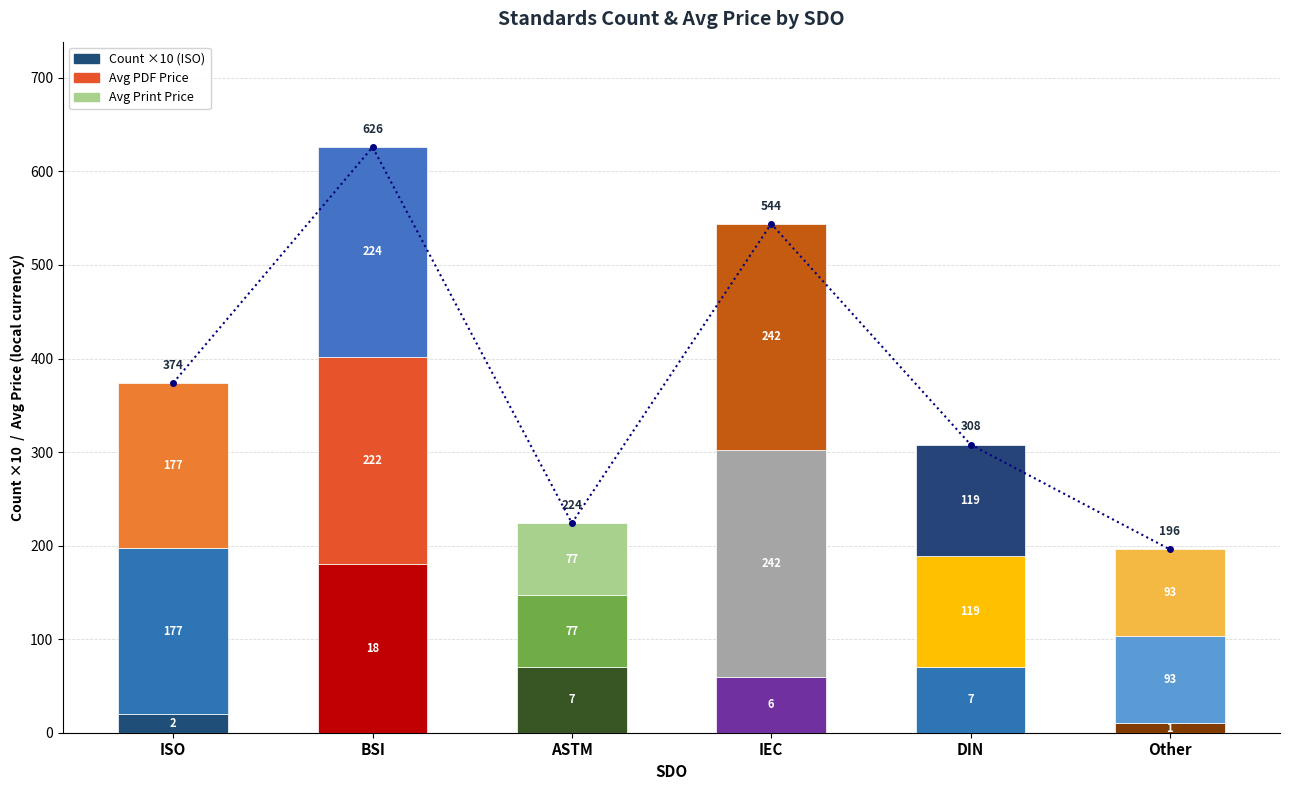

What is the label of the 4th bar from the left?

IEC